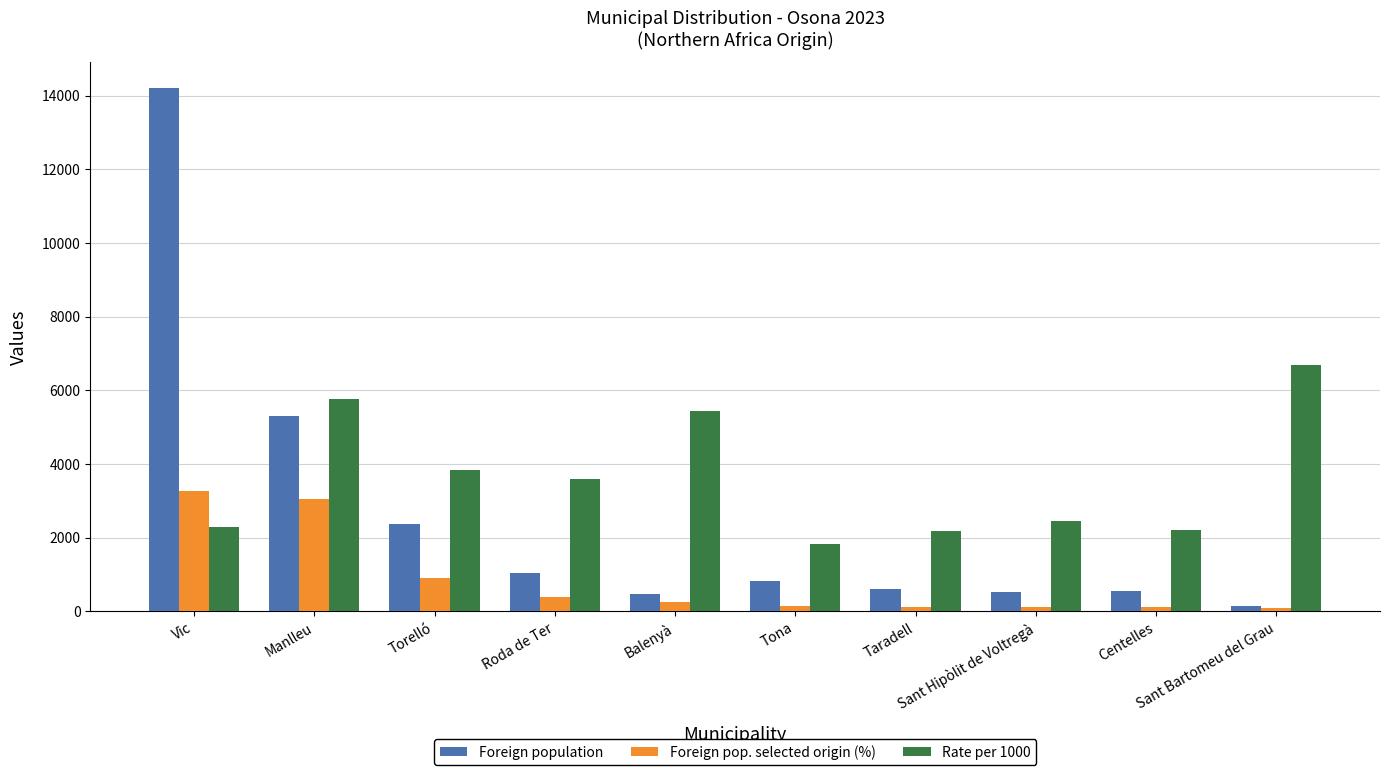

What is the spread (max minus min) of values at Balenyà?

5165